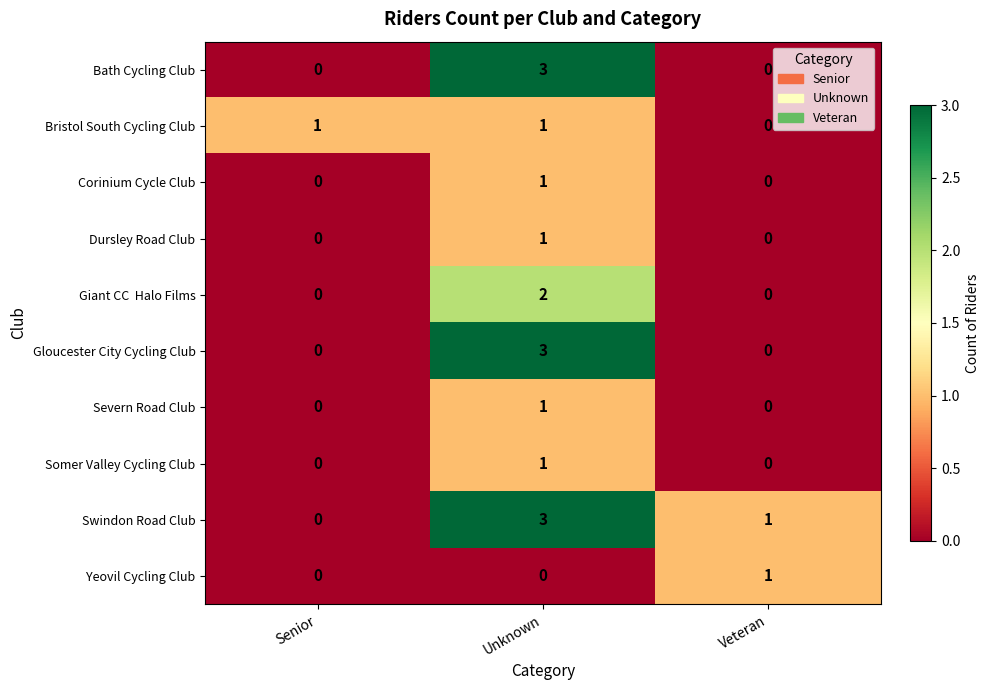

What is the sum of all Bath Cycling Club values?

3